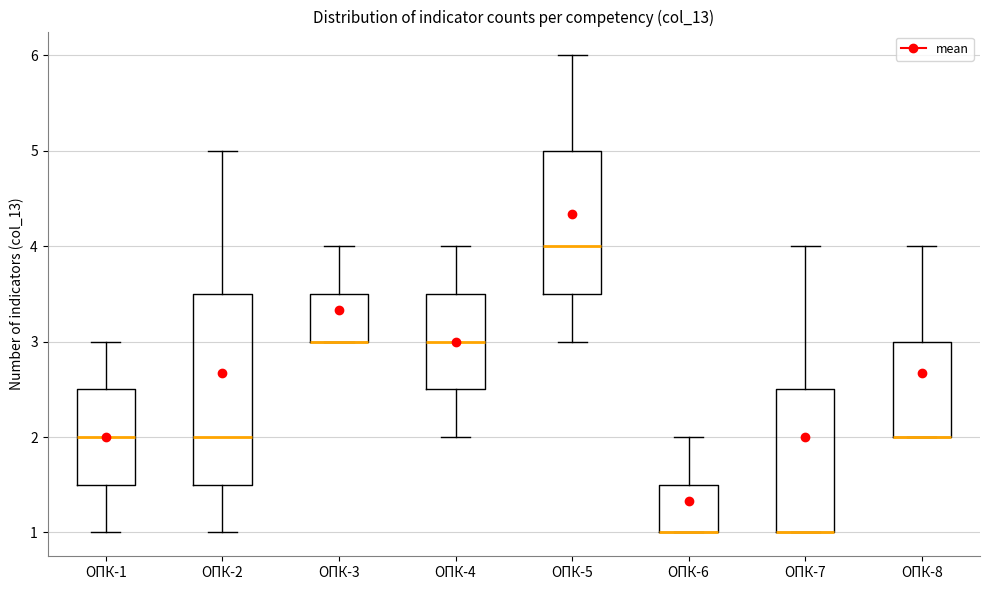

Where is the upper edge of the box for ОПК-3 on the y-axis? The values are not printed on the chart, so give them approximately, as read against the axis.

3.5